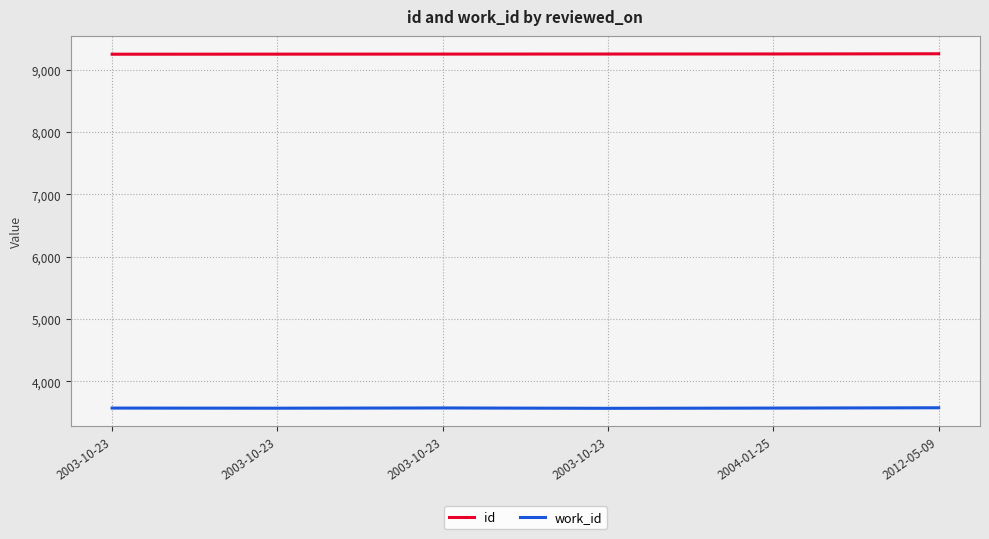

Where does the id series first go above 9253?

2004-01-25